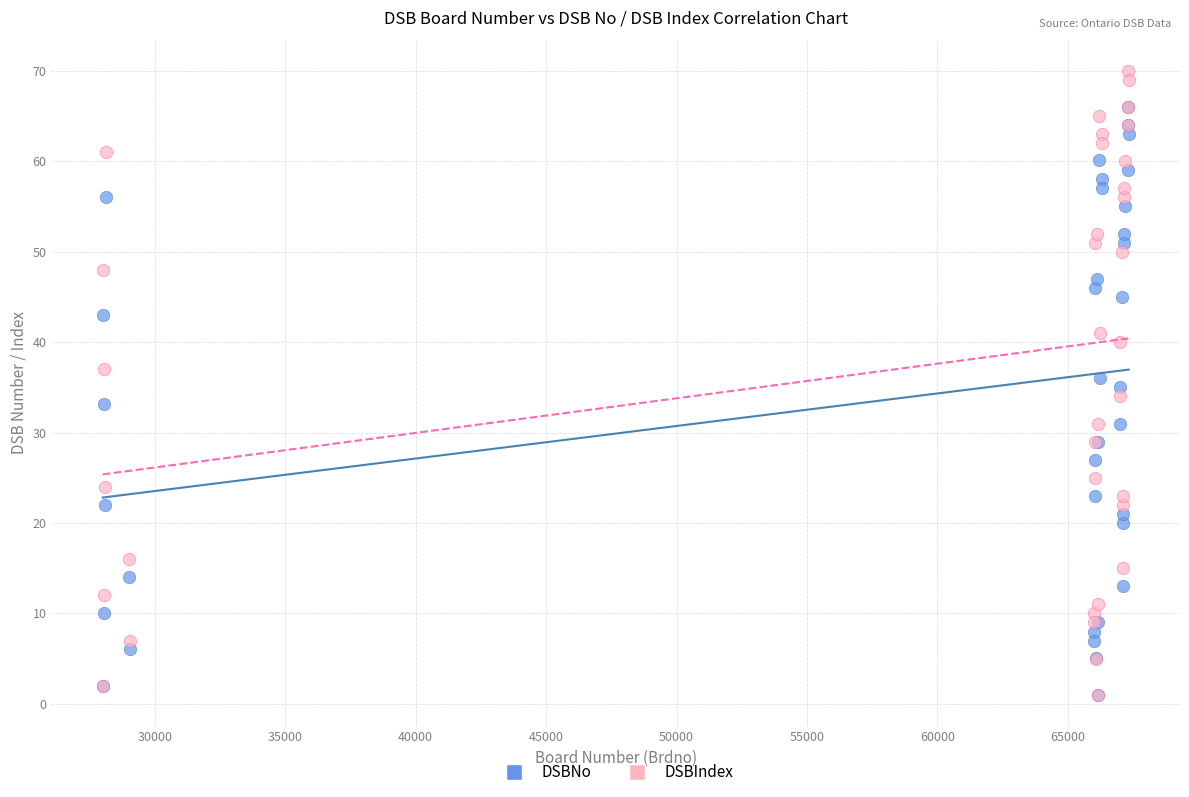

Which series contains the highest Y value?

DSBIndex